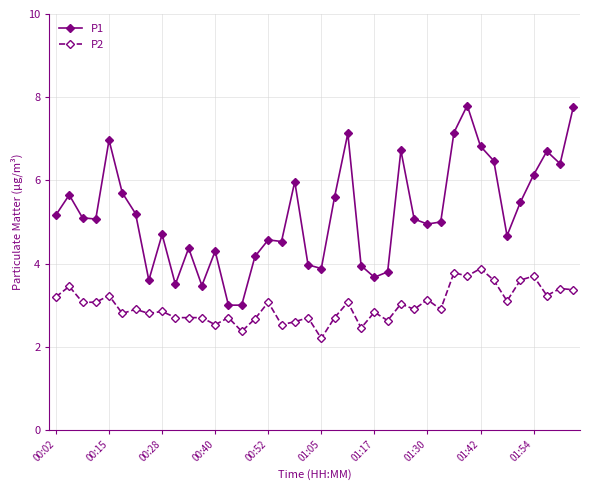

True or false: P2 has more than 1 points higher than both neighbors.

True